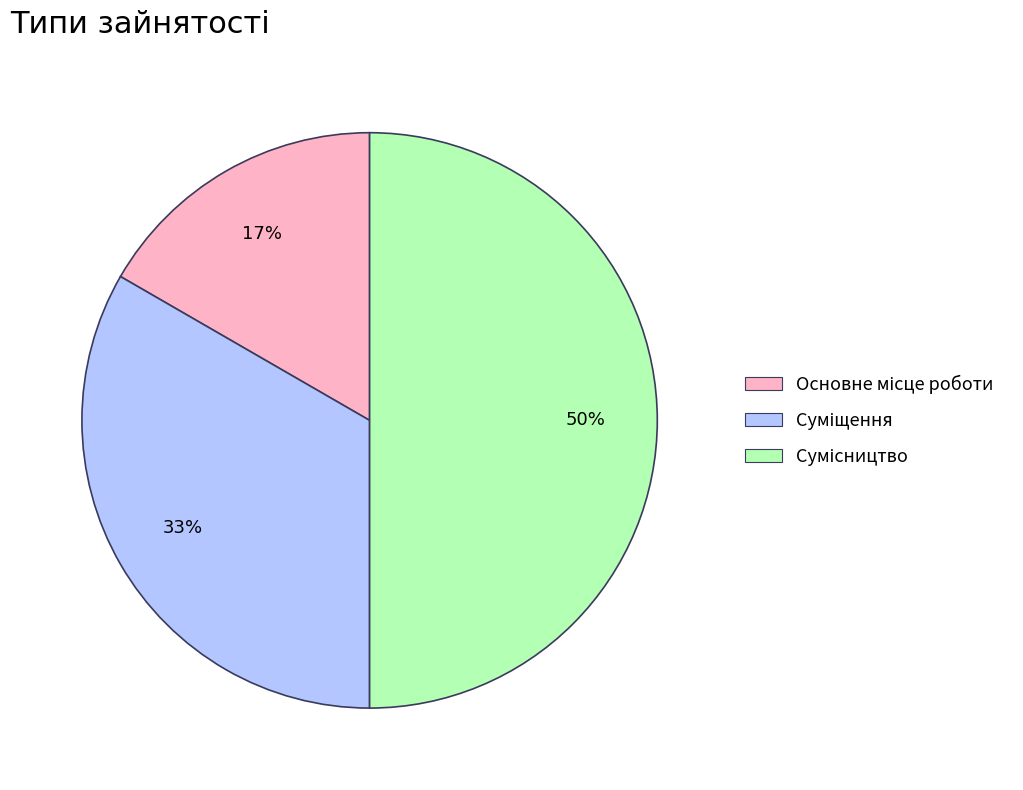

To the nearest percent, what is the difference between the largest and smallest slice percentages?

33%